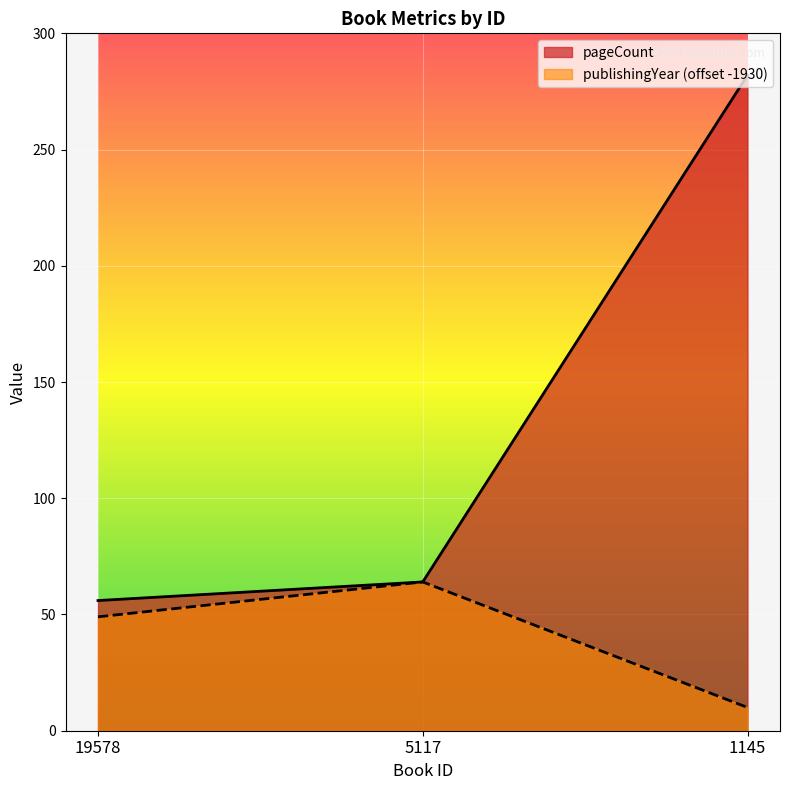

The value of publishingYear at 5117 is 30. True or false?

False